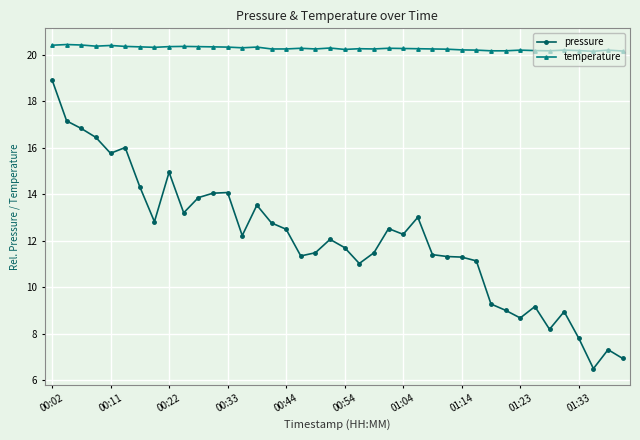

Which series has the largest range (max minus min)?

pressure